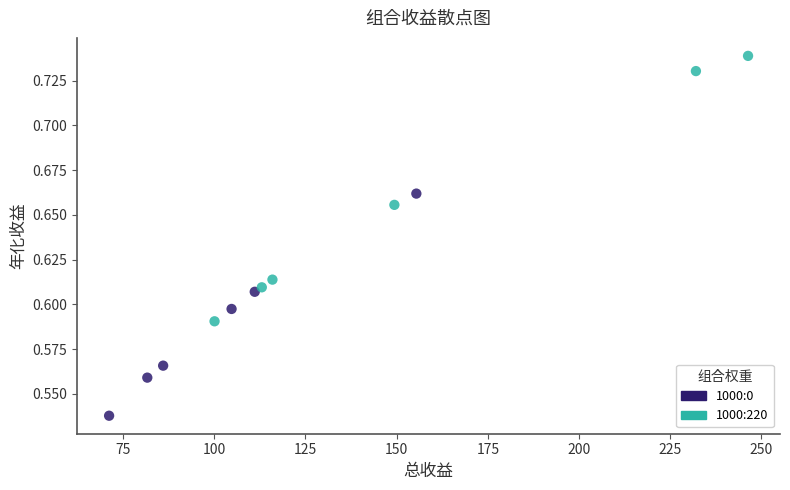

Which series has the widest spread of Y values?

1000:220